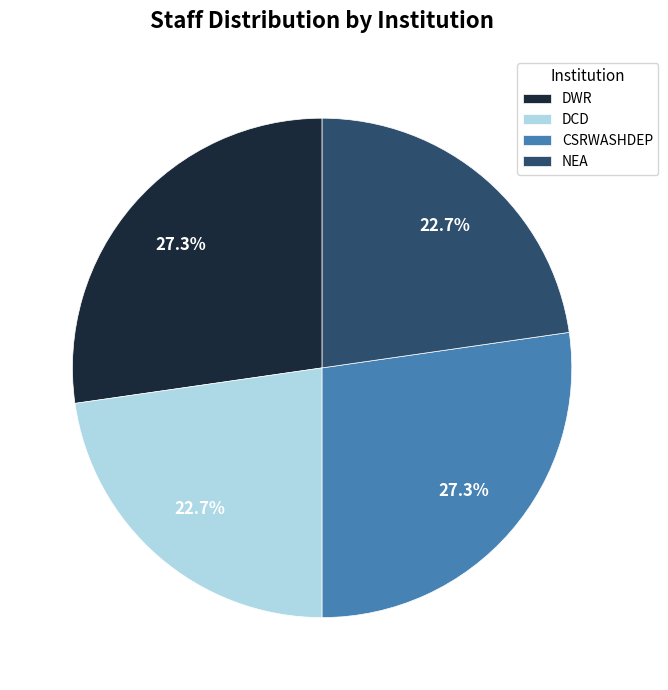

Is there any slice that represents more than half of the pie?

No